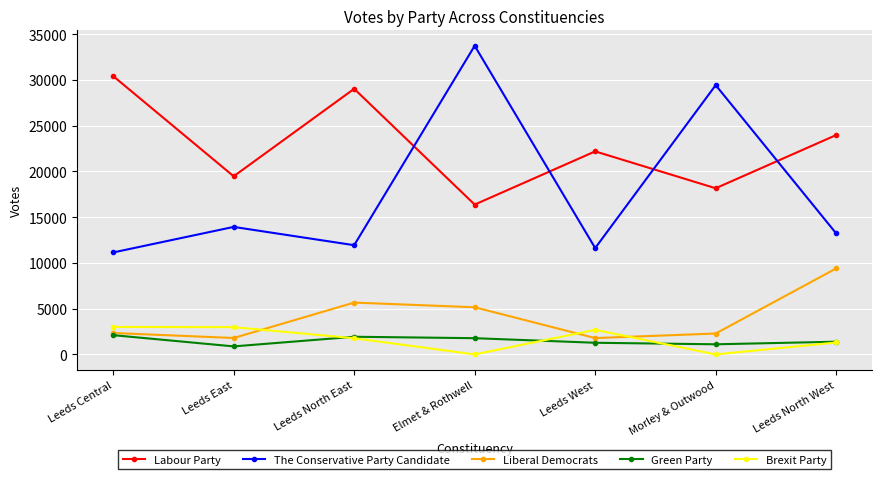

True or false: Labour Party and Brexit Party intersect in this chart.

False